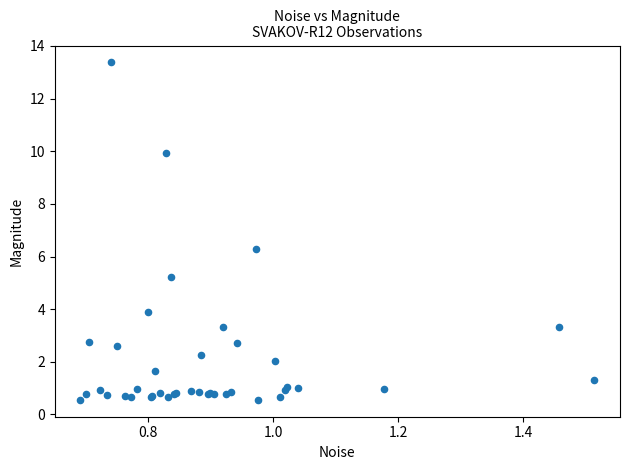

What Y value in the scatter plot is closest to 6?

6.3